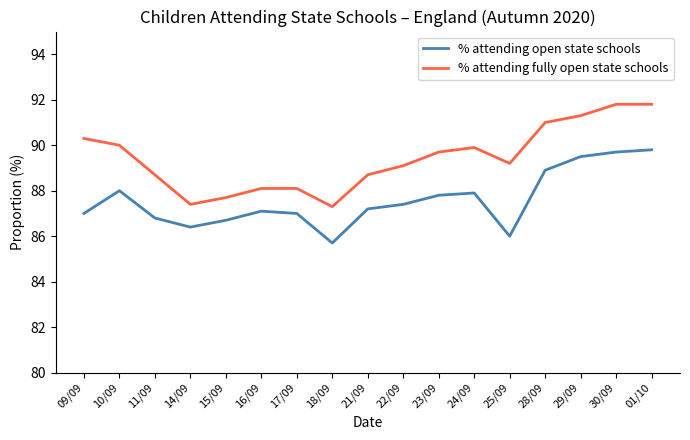

In % attending fully open state schools, how many points are lower than both neighbors (excluding endpoints)?

3